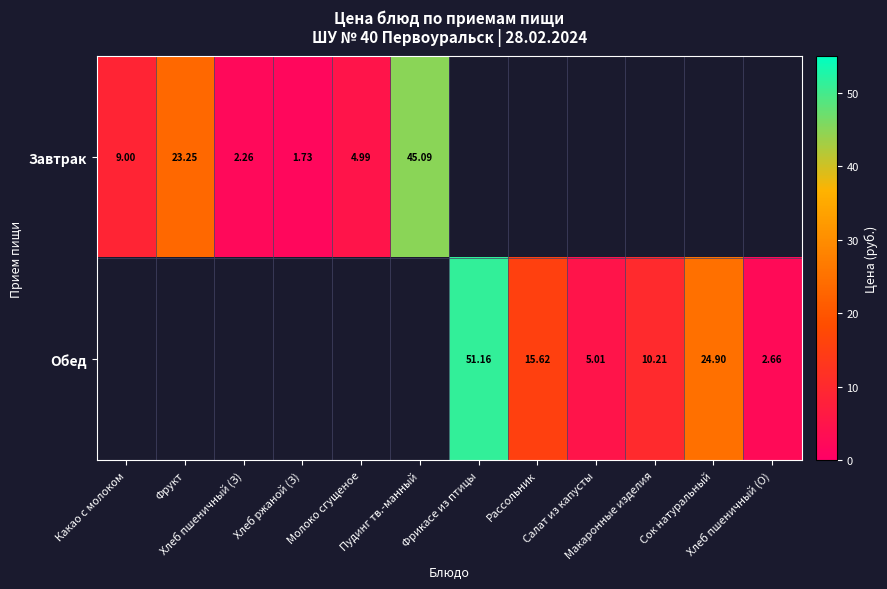

True or false: Обед has a value of 15.9 at Сок натуральный.

False